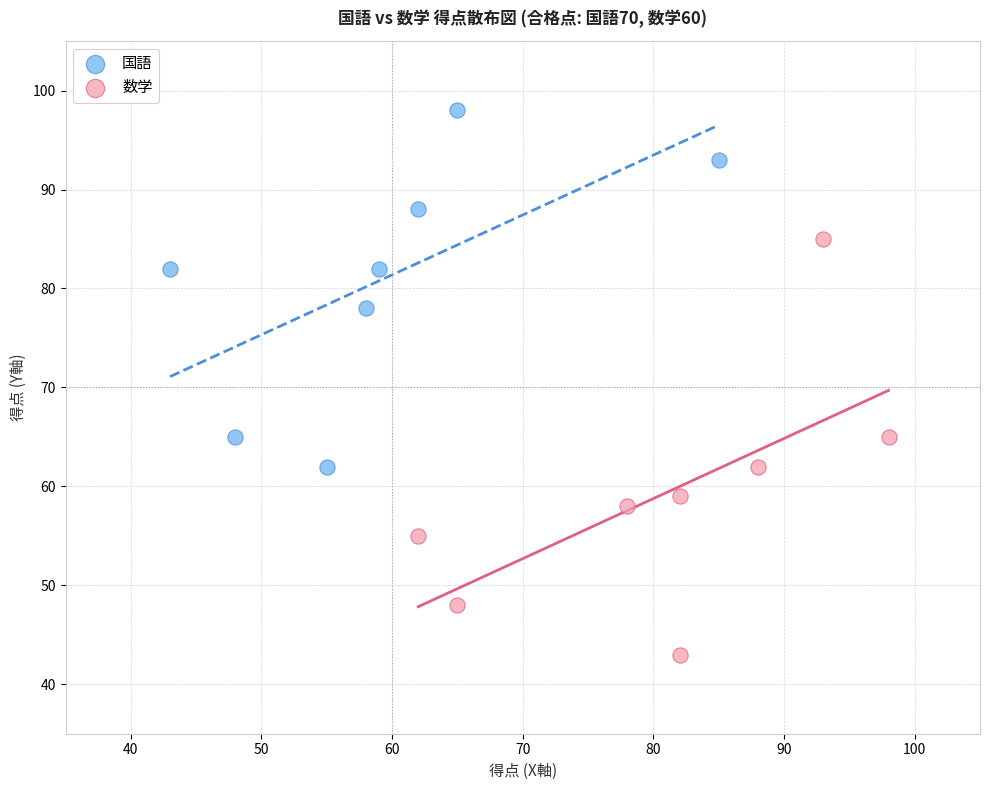

Which series contains the highest Y value?

国語